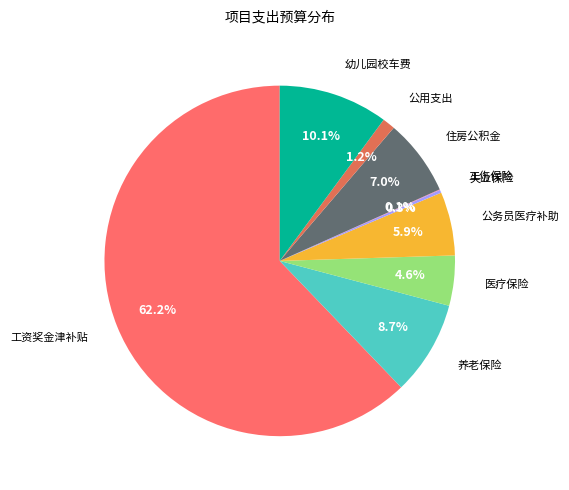

To the nearest percent, what is the average slice percentage?

11%